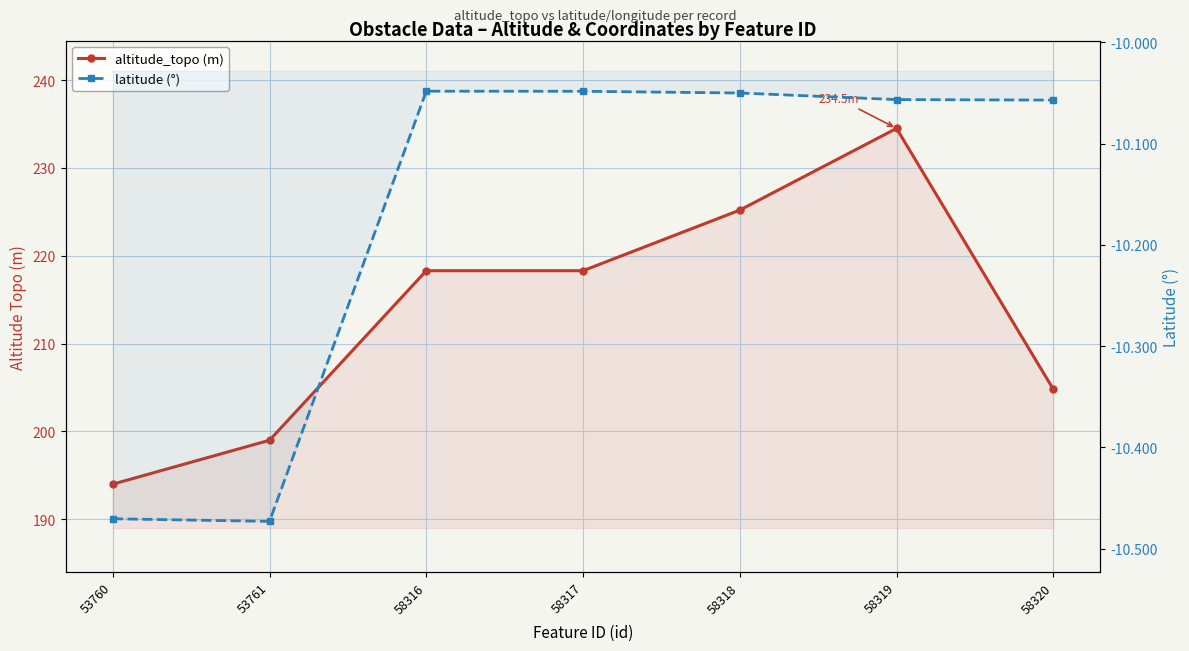

What is the difference between the second highest and minimum values in the altitude_topo (m) series?

31.2